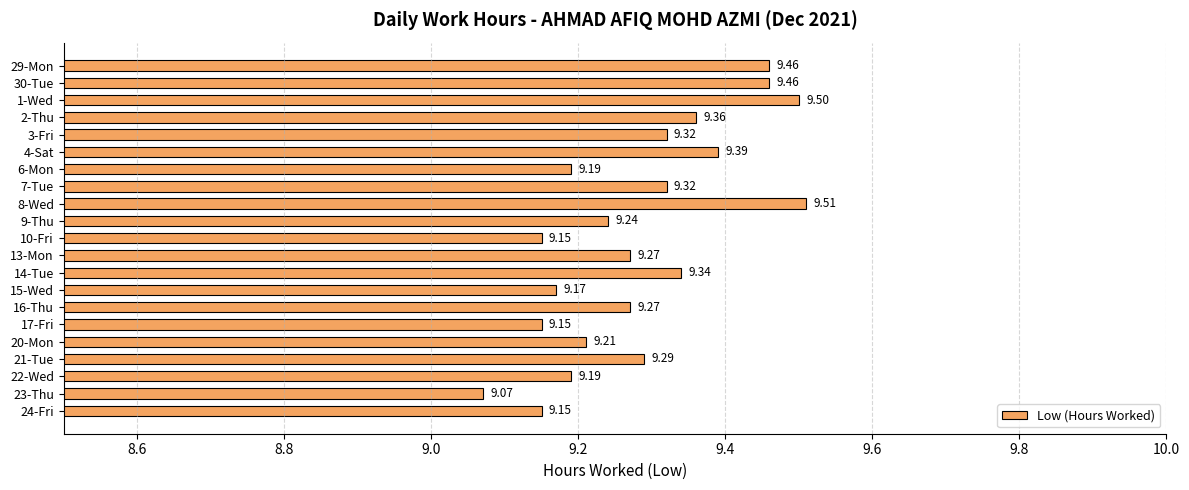

What is the ratio of the value at 22-Wed to the value at 23-Thu?

1.0